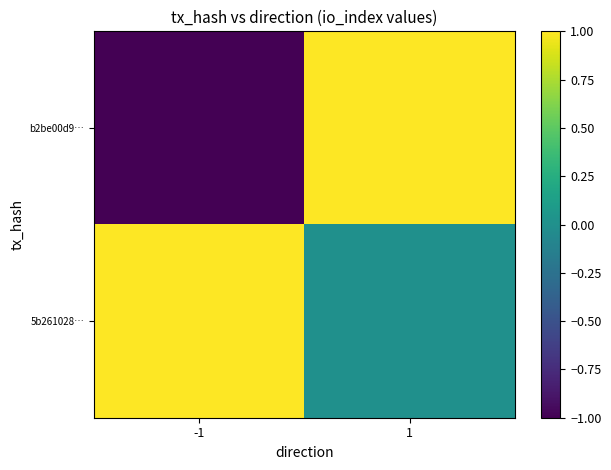

Rank the series by their maximum value, from highest to lowest.

b2be00d9…, 5b261028…